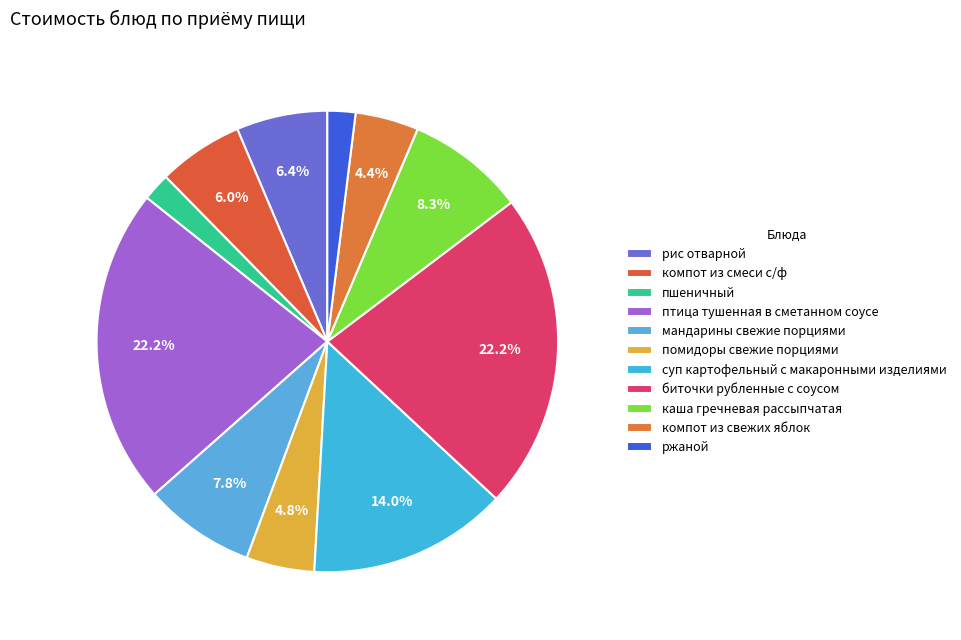

To the nearest percent, what percentage of the pie is каша гречневая рассыпчатая?

8%